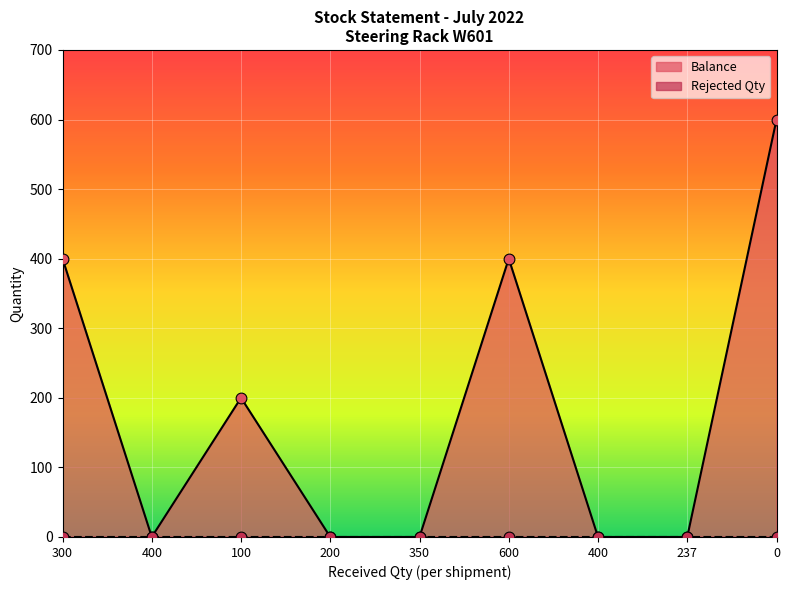

Which has a higher value, 100 or 200?

100